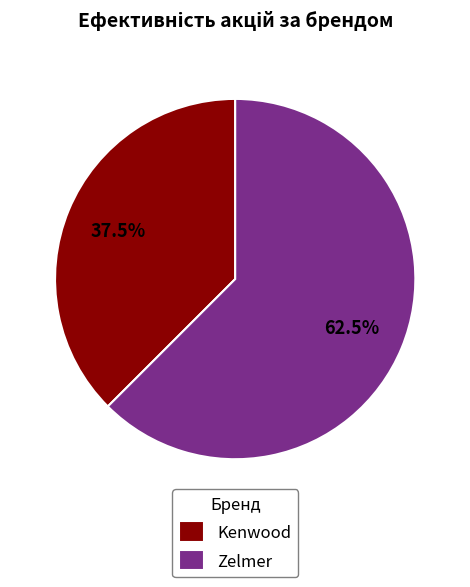

Rank the categories by value from lowest to highest.

Kenwood, Zelmer